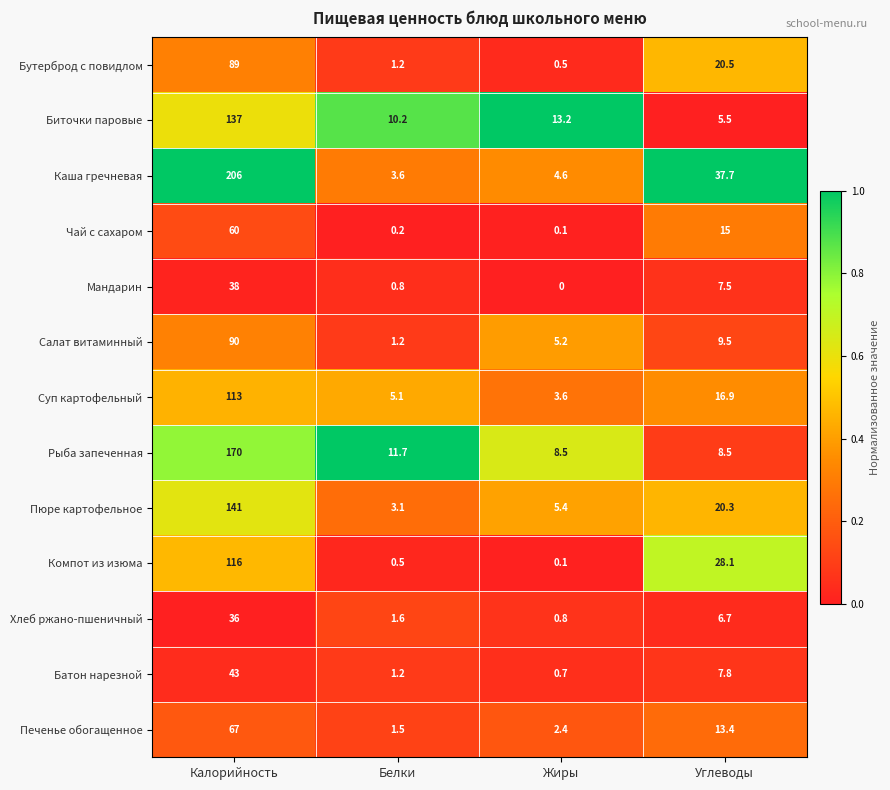

True or false: Суп картофельный has a value of 8.1 at Белки.

False